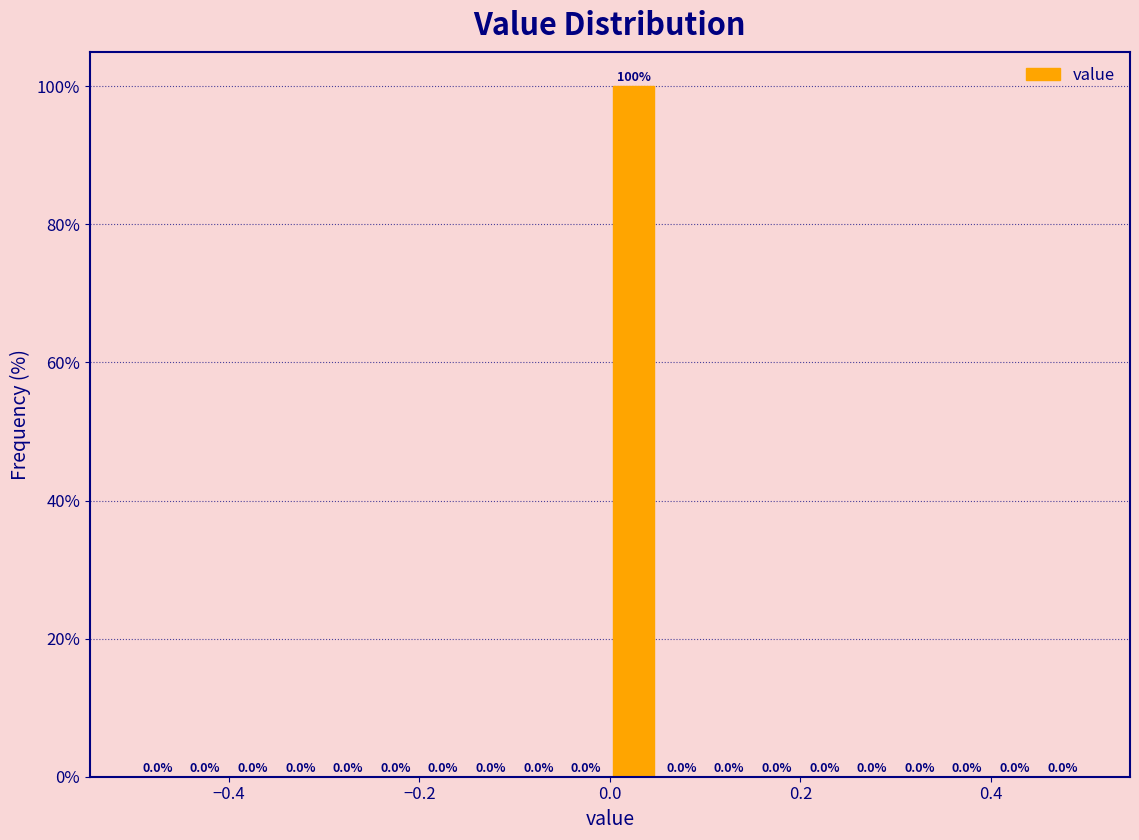

Around what value on the x-axis is the tallest bar? Give the approximate position of its centre, as read against the axis.

0.02